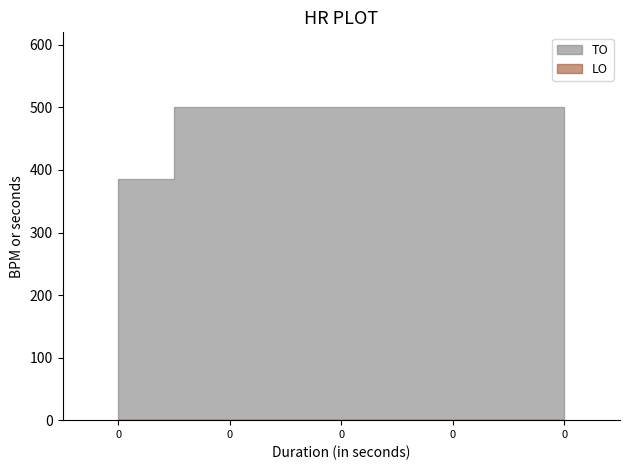

Which series has the largest range (max minus min)?

TO